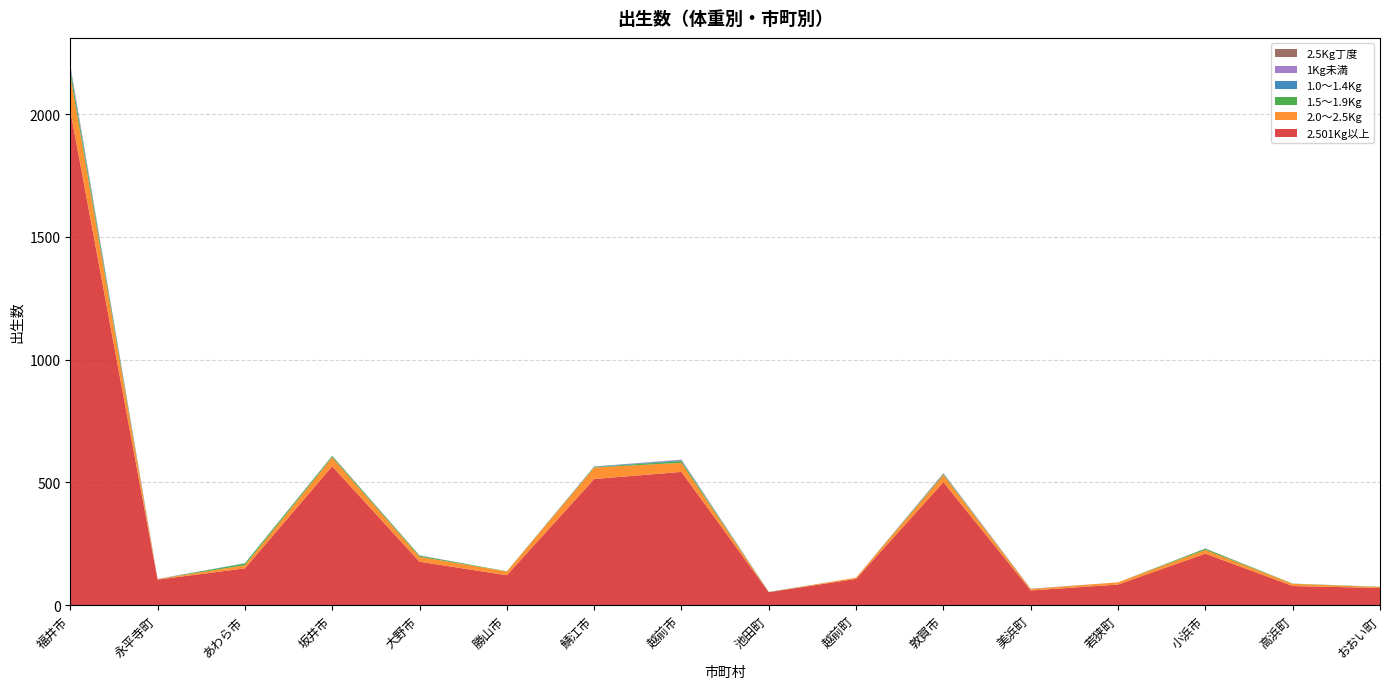

Reading left to right, what are all the values shown in this chart?

2.501Kg以上: 福井市=2016	永平寺町=104	あわら市=150	坂井市=566	大野市=177	勝山市=122	鯖江市=514	越前市=543	池田町=53	越前町=107	敦賀市=501	美浜町=60	若狭町=84	小浜市=210	高浜町=78	おおい町=70
2.0～2.5Kg: 福井市=144	永平寺町=2	あわら市=13	坂井市=36	大野市=20	勝山市=15	鯖江市=47	越前市=37	池田町=0	越前町=5	敦賀市=29	美浜町=6	若狭町=9	小浜市=15	高浜町=9	おおい町=4
1.5～1.9Kg: 福井市=23	永平寺町=0	あわら市=7	坂井市=5	大野市=5	勝山市=1	鯖江市=2	越前市=7	池田町=1	越前町=0	敦賀市=4	美浜町=0	若狭町=0	小浜市=5	高浜町=1	おおい町=1
1.0～1.4Kg: 福井市=9	永平寺町=0	あわら市=1	坂井市=1	大野市=0	勝山市=0	鯖江市=2	越前市=3	池田町=0	越前町=0	敦賀市=1	美浜町=1	若狭町=0	小浜市=0	高浜町=0	おおい町=0
1Kg未満: 福井市=6	永平寺町=1	あわら市=0	坂井市=0	大野市=1	勝山市=0	鯖江市=0	越前市=2	池田町=0	越前町=0	敦賀市=2	美浜町=0	若狭町=0	小浜市=0	高浜町=0	おおい町=0
2.5Kg丁度: 福井市=3	永平寺町=0	あわら市=0	坂井市=1	大野市=0	勝山市=0	鯖江市=0	越前市=1	池田町=0	越前町=0	敦賀市=1	美浜町=0	若狭町=0	小浜市=1	高浜町=0	おおい町=0